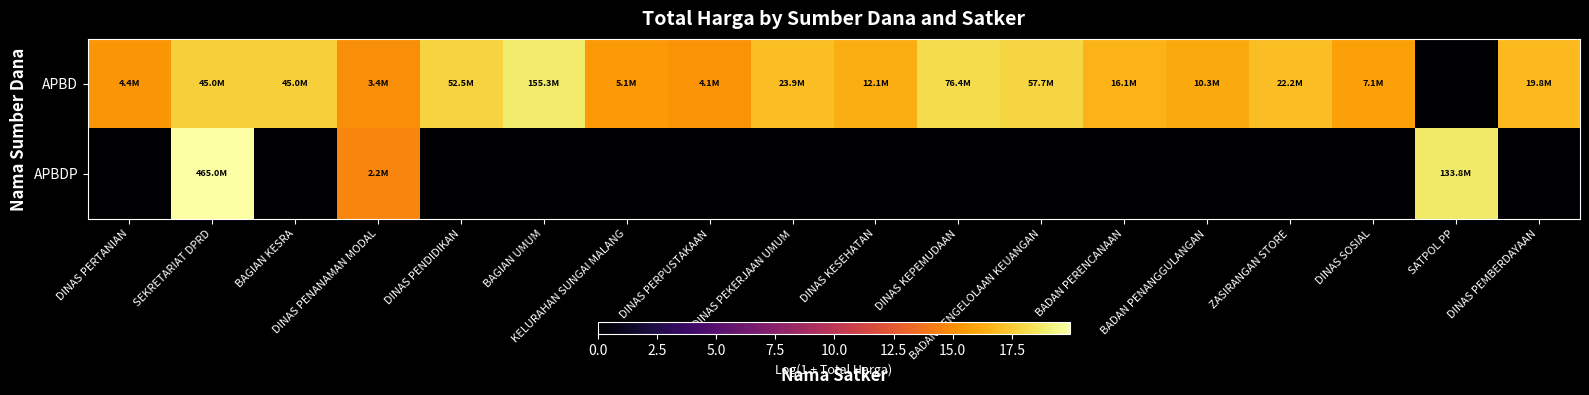

Between BAGIAN UMUM and ZASIRANGAN STORE, which is larger?

BAGIAN UMUM